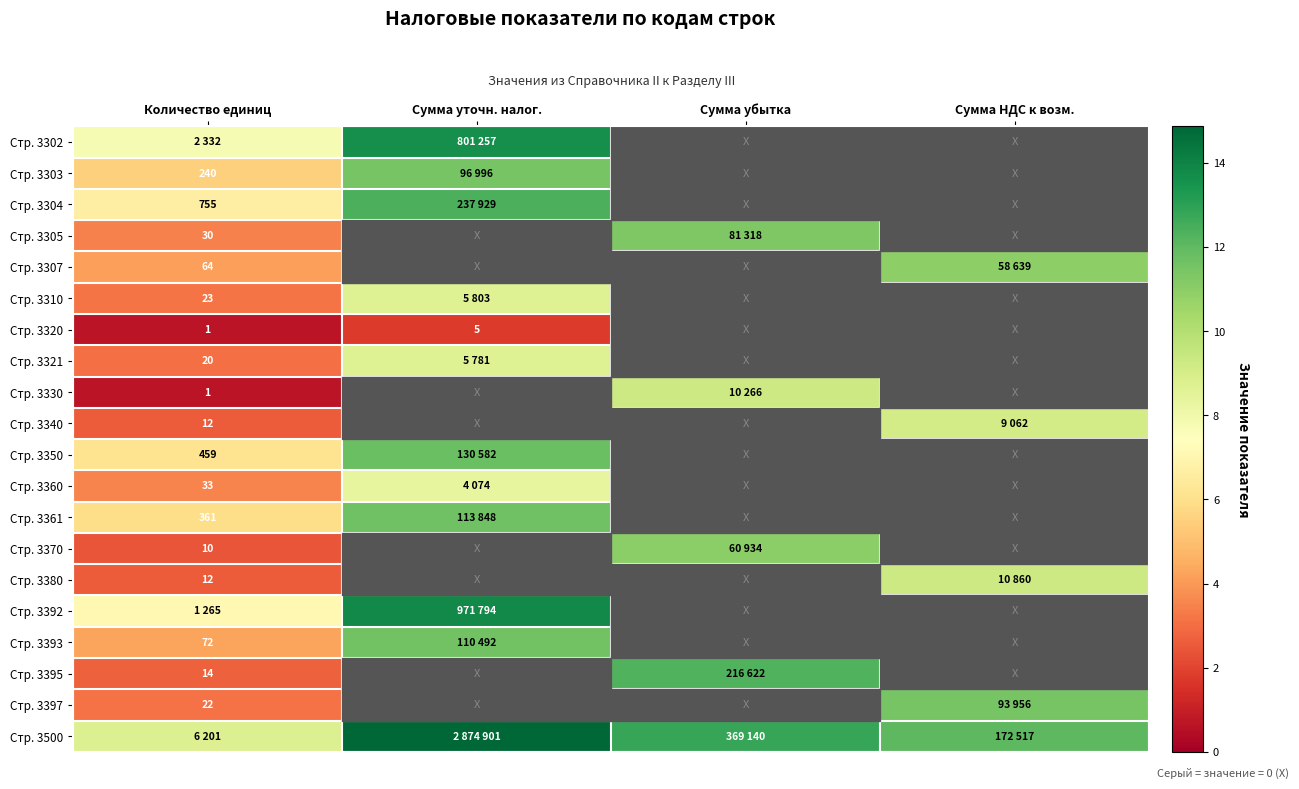

At which category is the sum across all series the highest?

Количество единиц